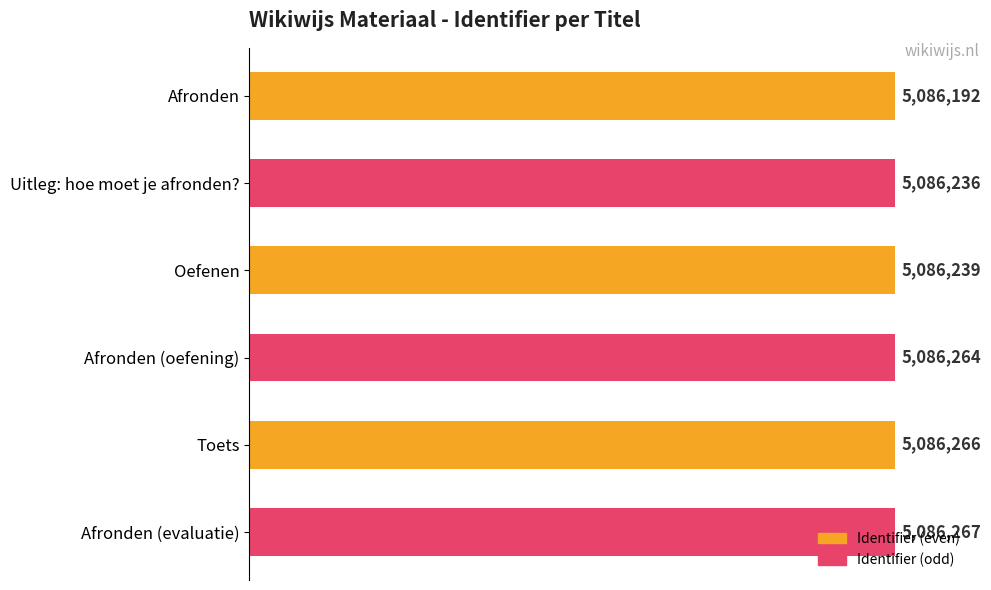

How many series are shown in this chart?

1